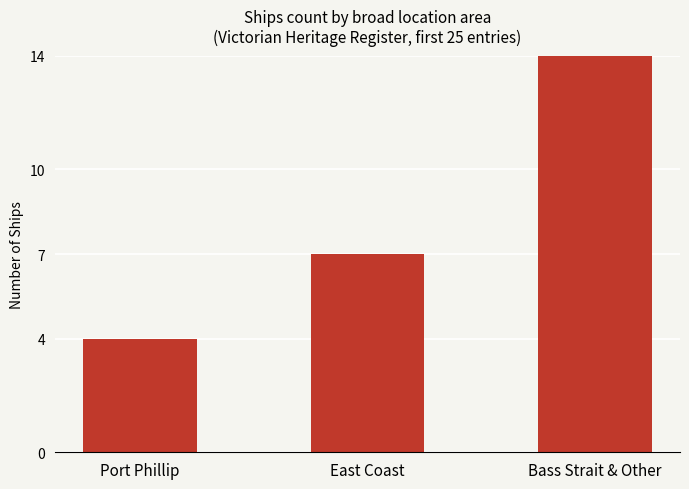

How many bars are there in total?

3